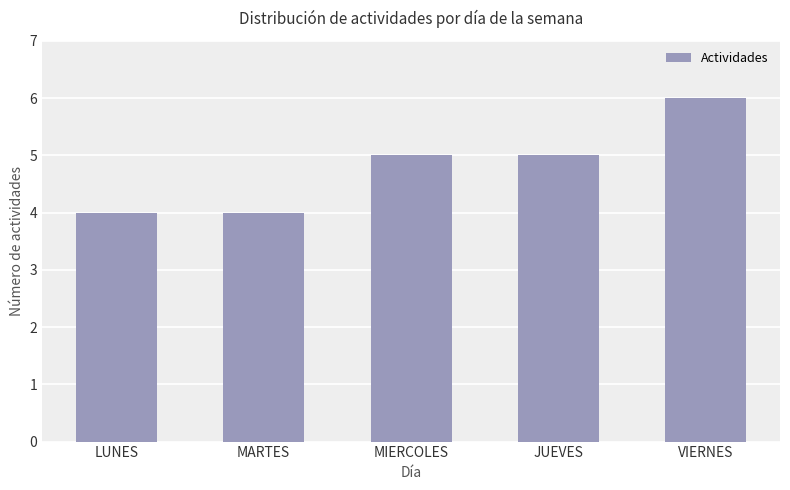

What is the label of the 4th bar from the right?

MARTES